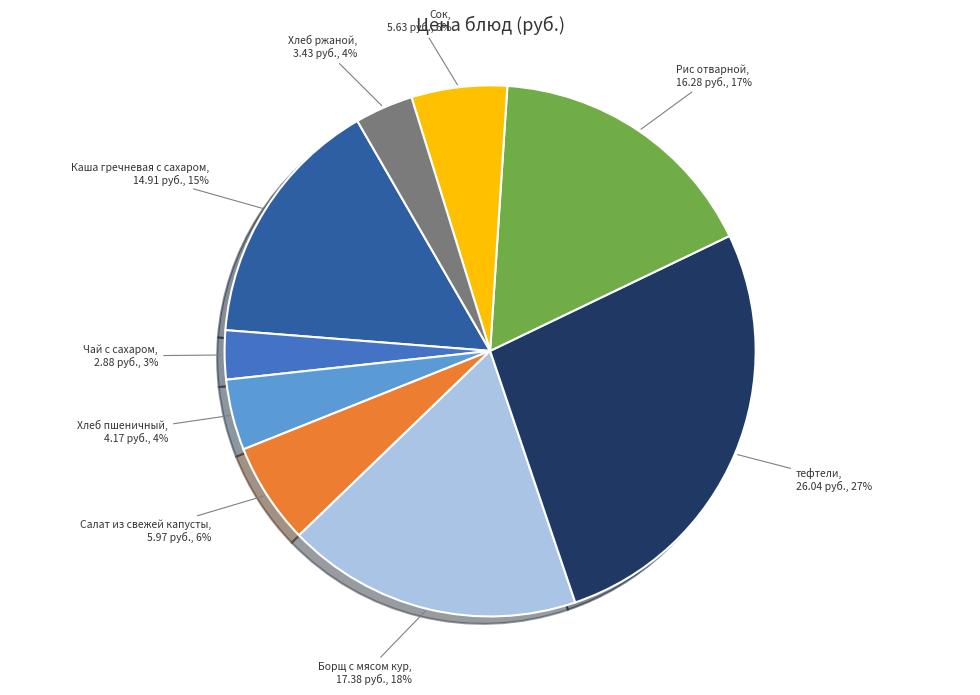

How many slices are in this pie chart?

9